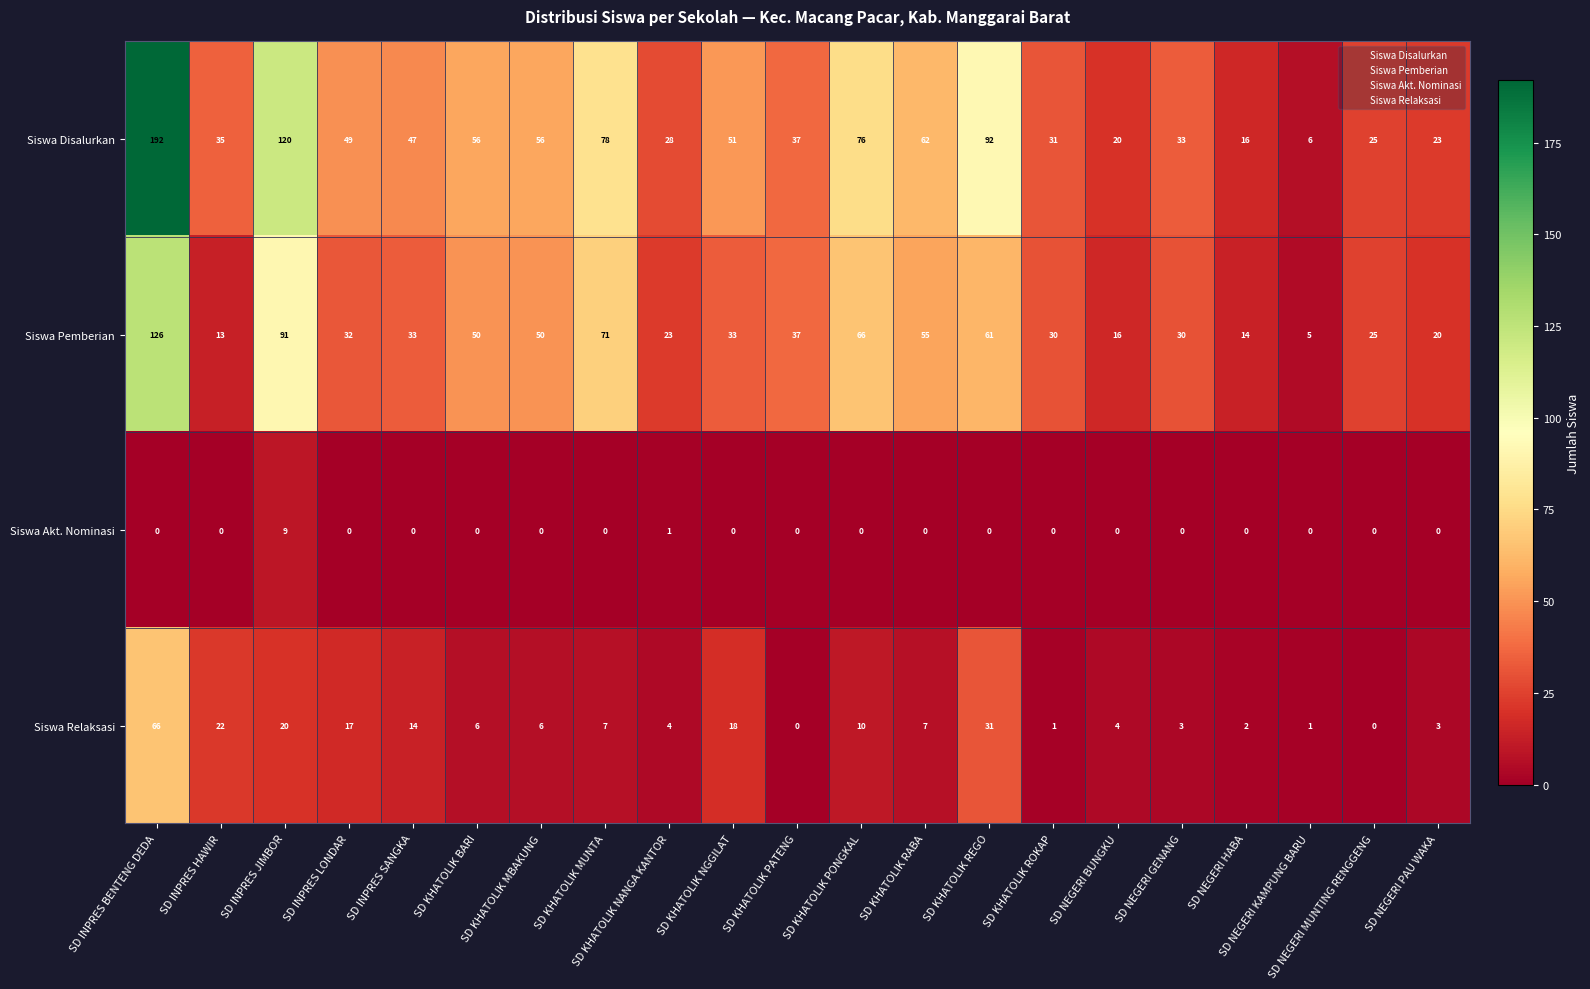

At which category is the sum across all series the highest?

SD INPRES BENTENG DEDA